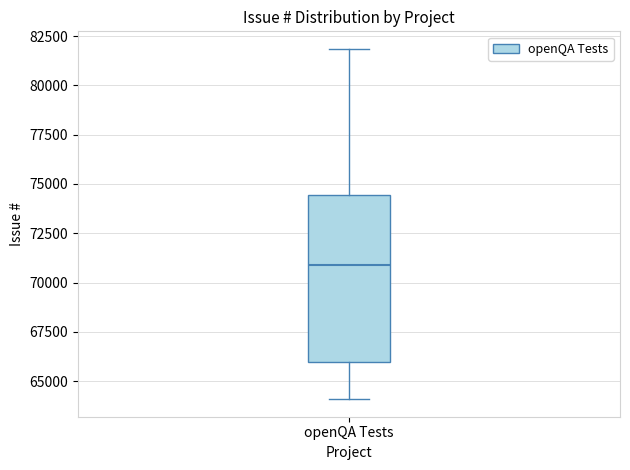

Transcribe this box plot: give where the median line is, the range the box spans, and where the two whiskers end, as read against the y-axis. The values are not printed on the chart, so give them approximately, as read against the axis.

median 71000, box 66000 to 74500, whiskers 64000 to 82000